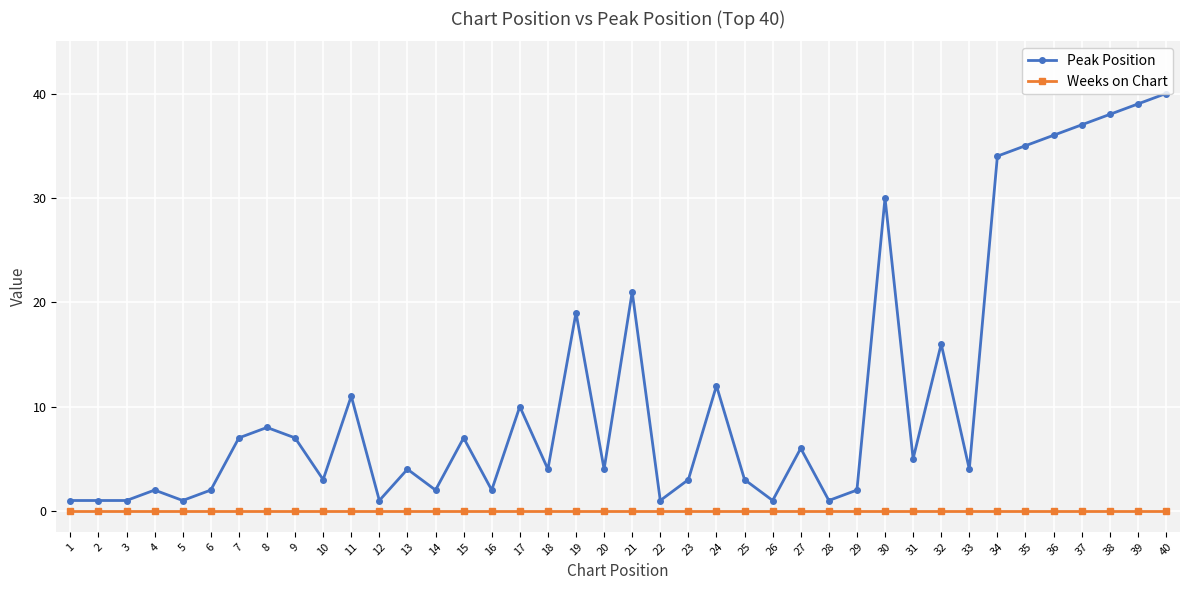

How many categories are shown in the chart?

40